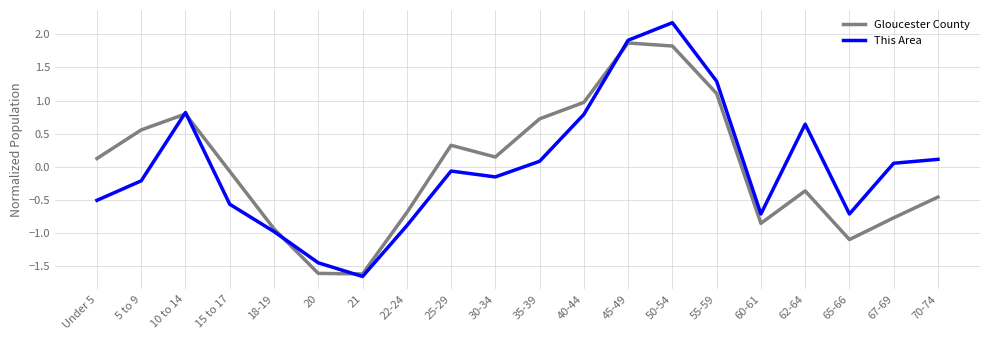

Rank the series by their maximum value, from highest to lowest.

This Area, Gloucester County